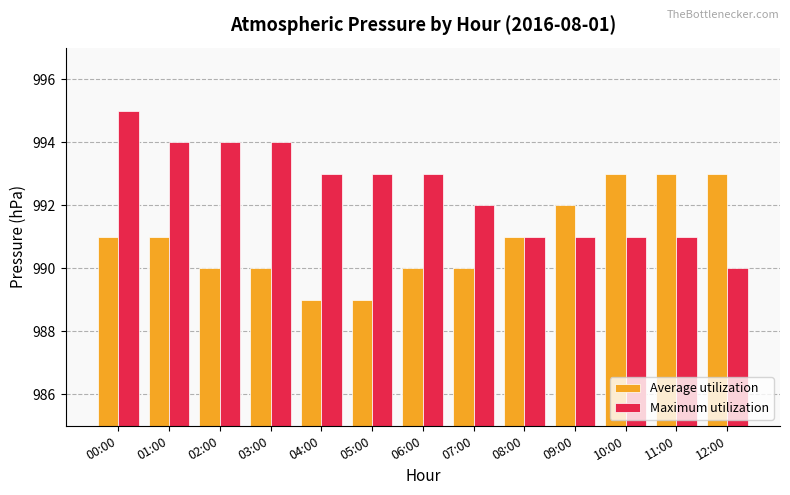

What is the minimum value for Average utilization?

989